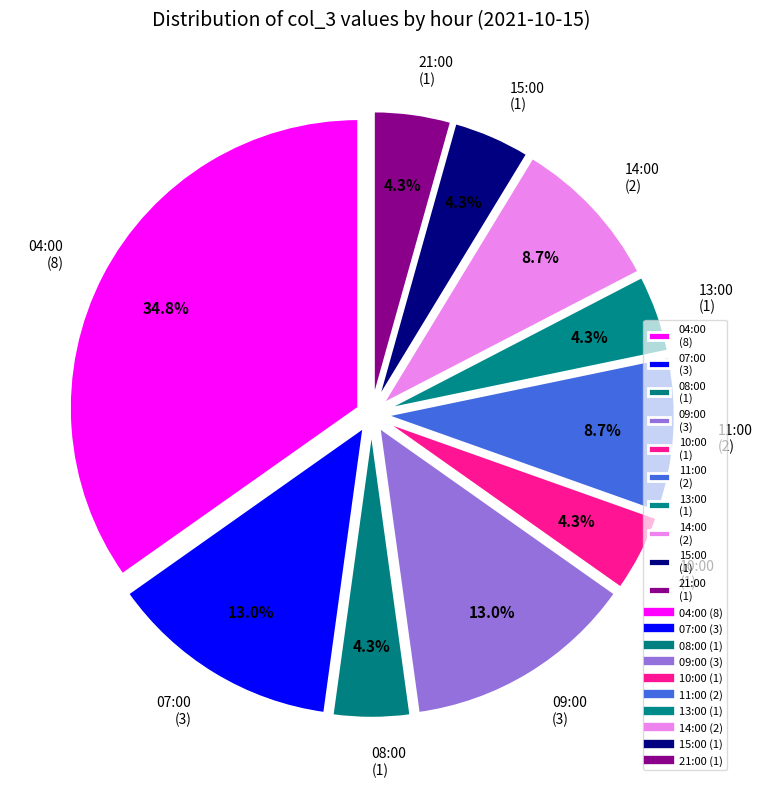

Is there a majority slice in this chart?

No